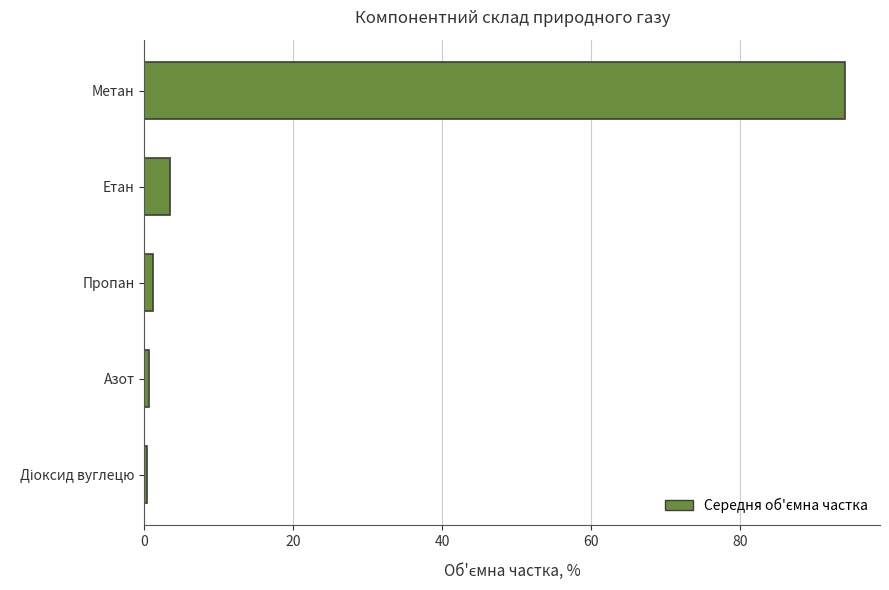

Which label corresponds to the largest value in the chart?

Метан